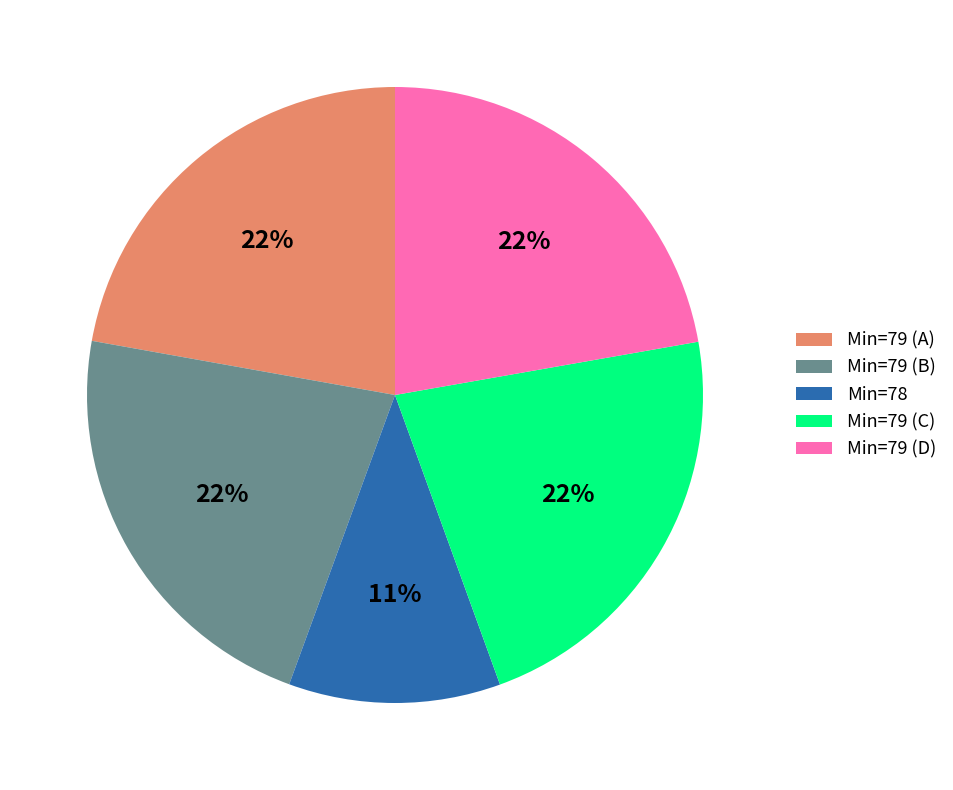

Count the number of slices in the pie.

5